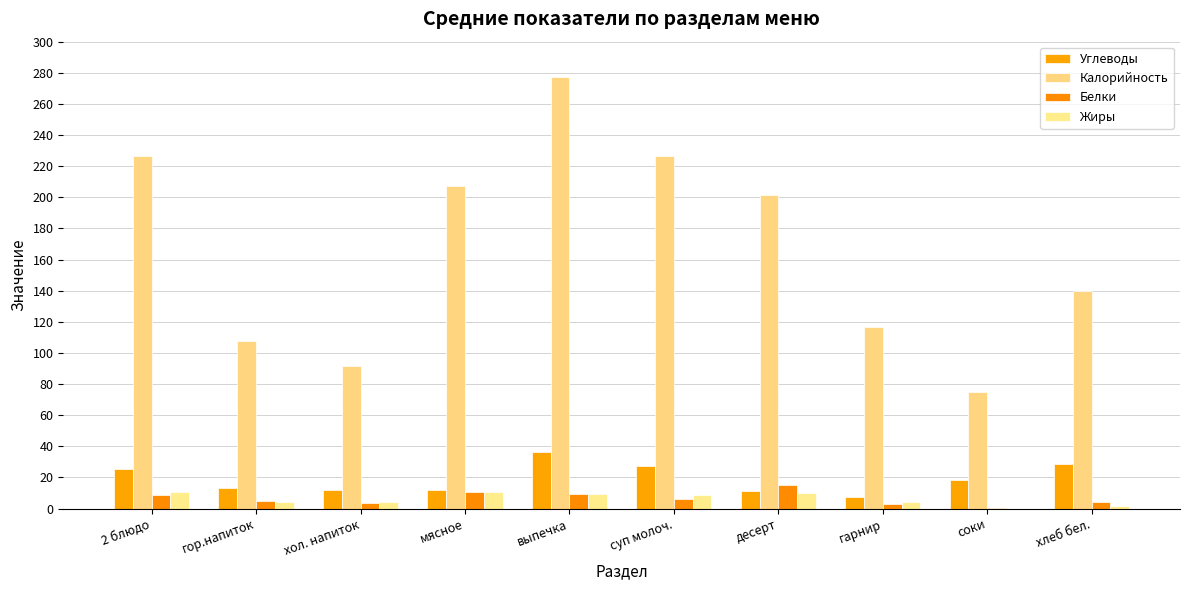

True or false: Жиры has a value of 10.4 at 2 блюдо.

True